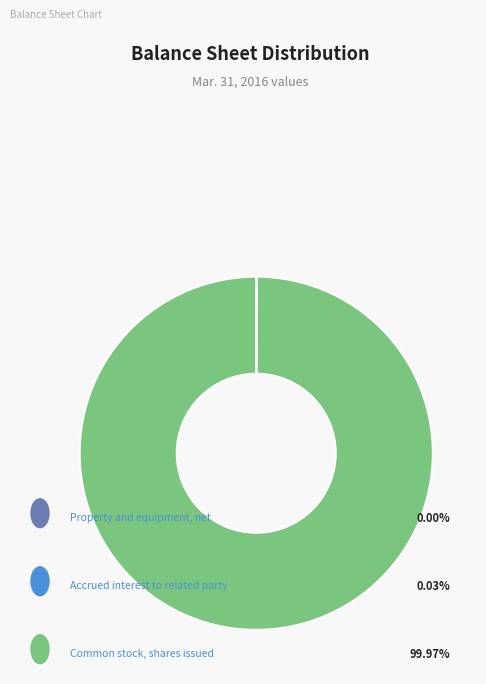

Does any single category account for the majority?

Yes